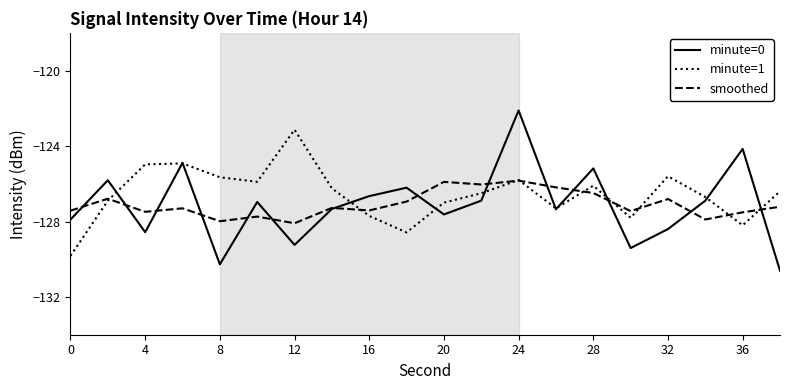

What is the maximum value for minute=0?

-122.1